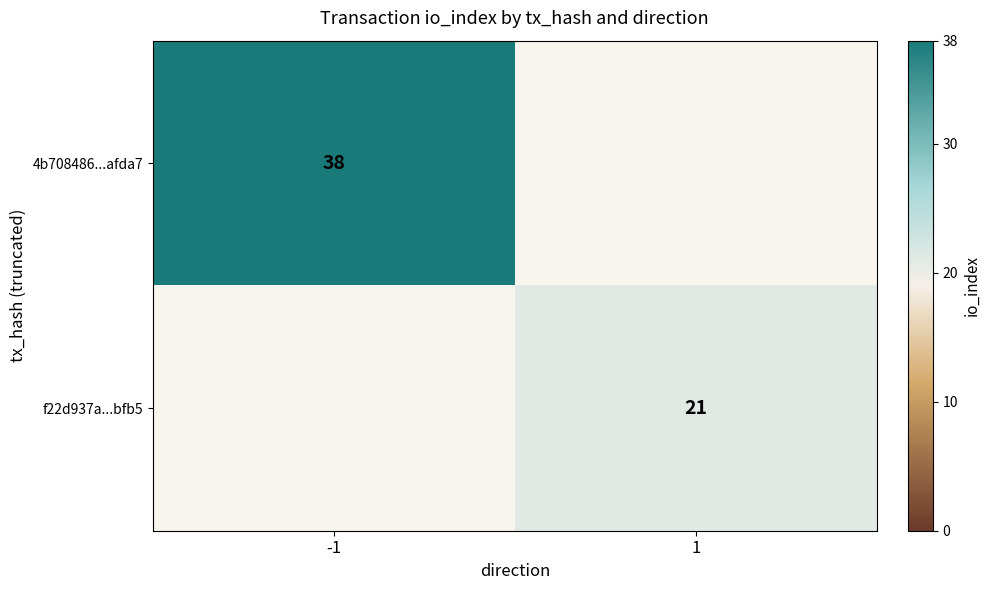

At how many categories does at least one series exceed 27?

1